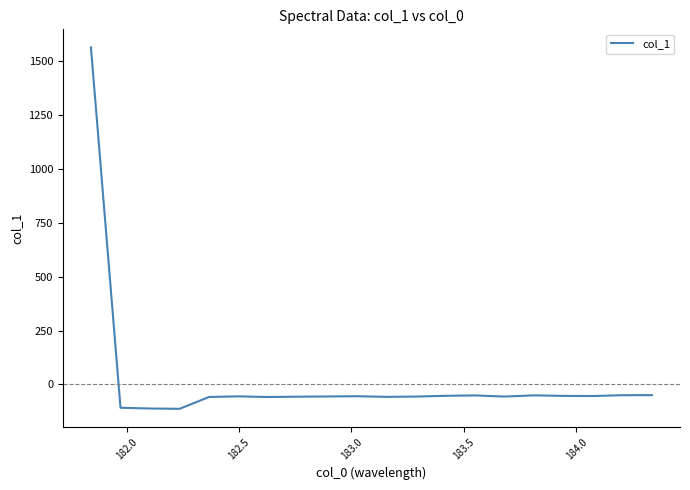

True or false: the data has more than 1 interior local peaks.

True